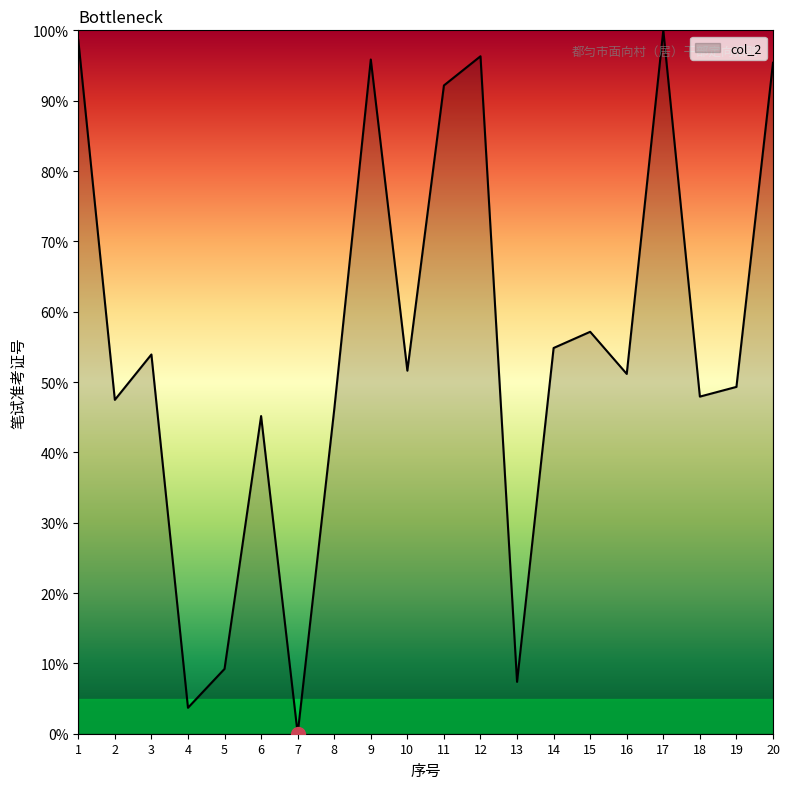

What is the difference between the maximum and minimum values?

100.0